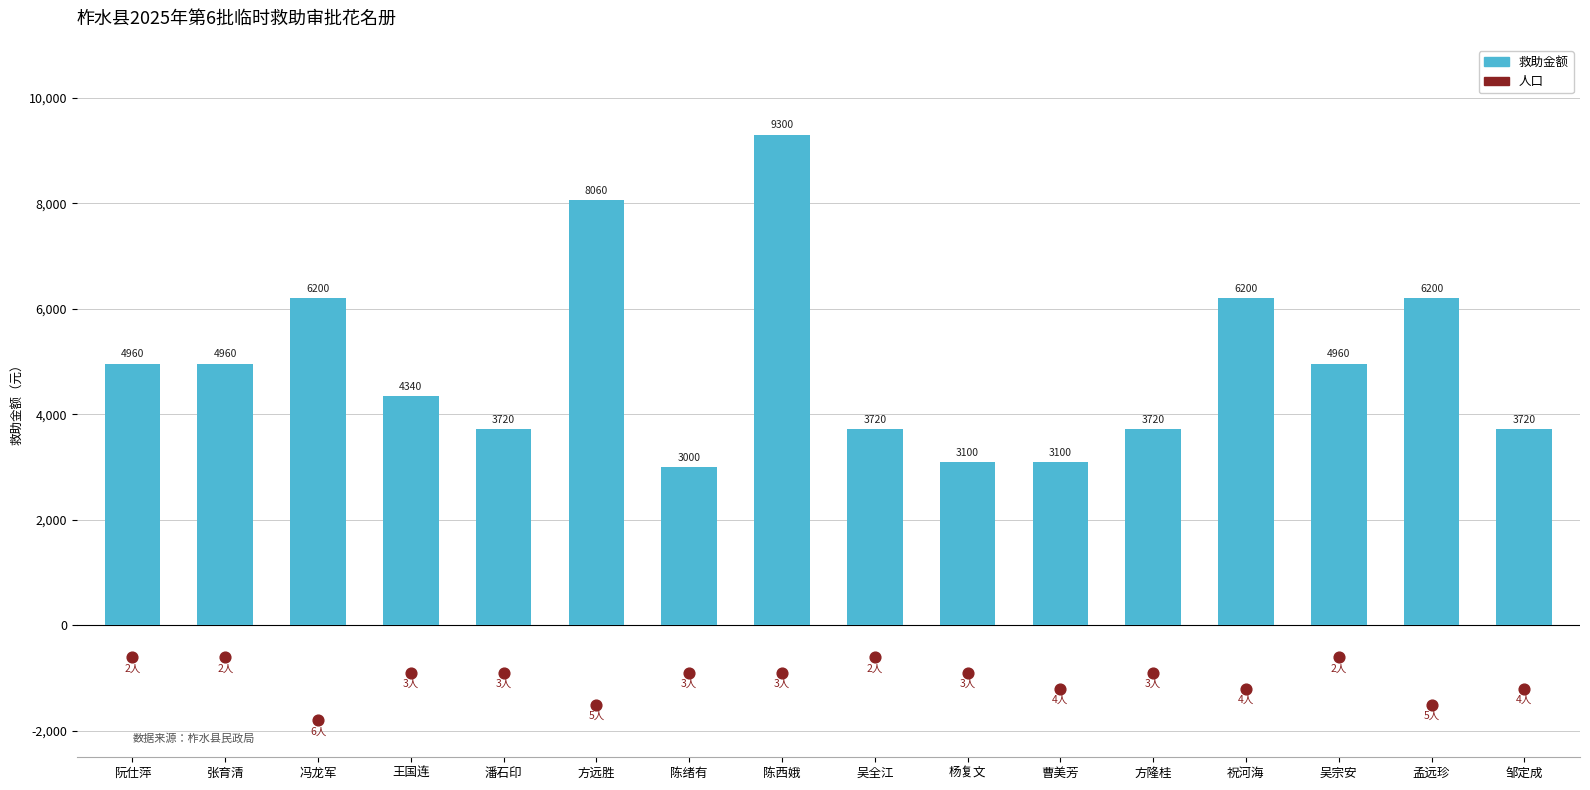

Which series contains the highest Y value?

救助金额